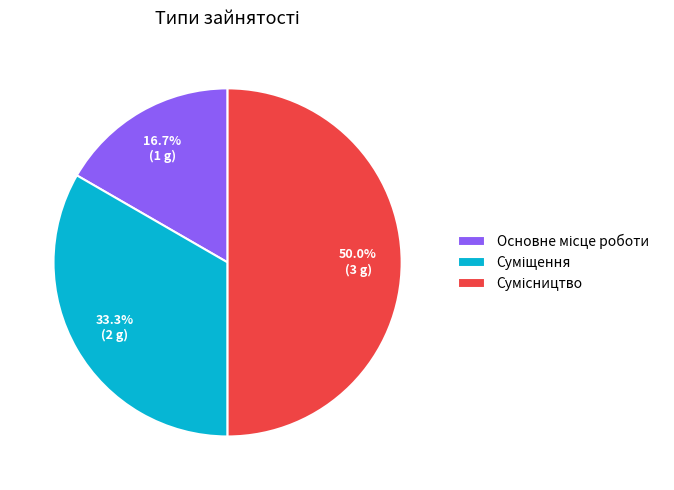

What portion of the pie excludes Суміщення?

66.7%